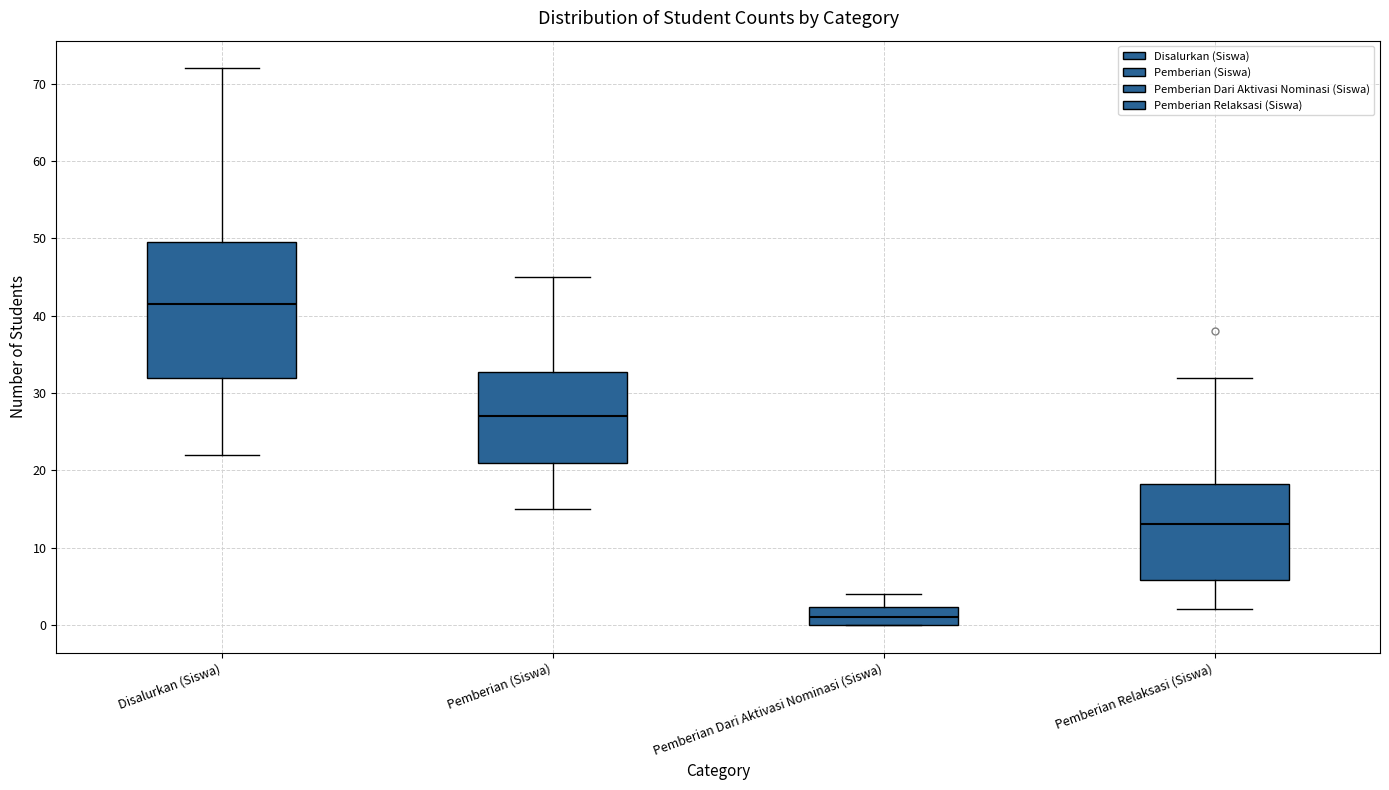

Where is the lower edge of the box for Disalurkan (Siswa) on the y-axis? The values are not printed on the chart, so give them approximately, as read against the axis.

32